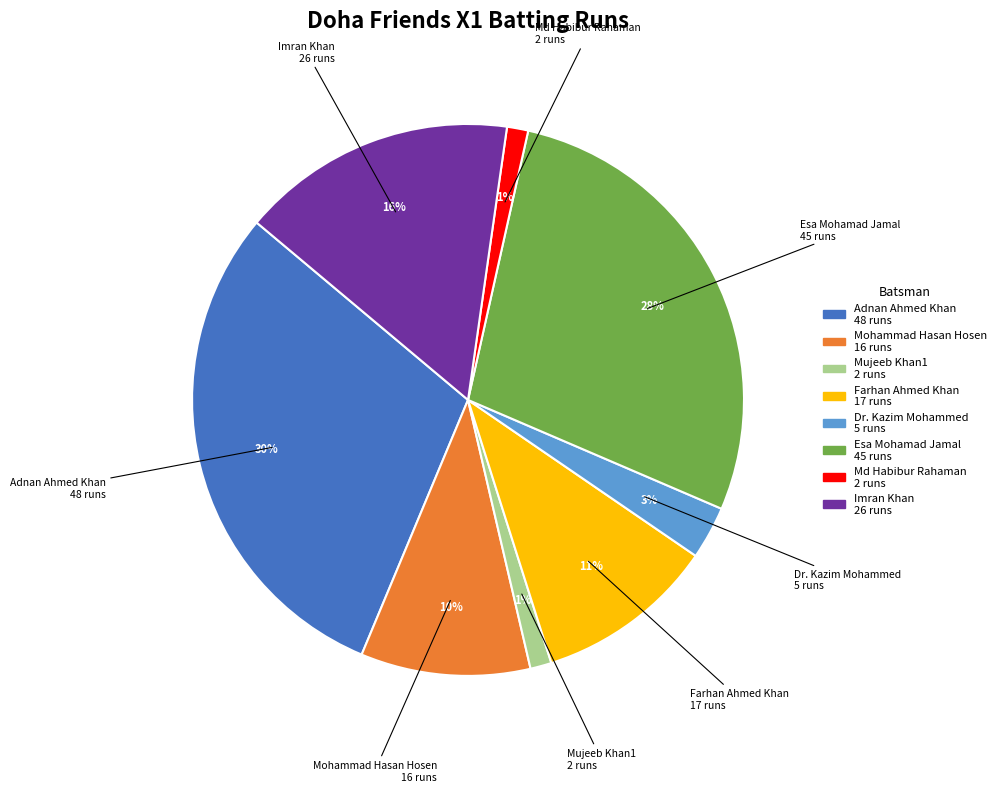

To the nearest percent, what is the difference between the largest and smallest slice percentages?

29%